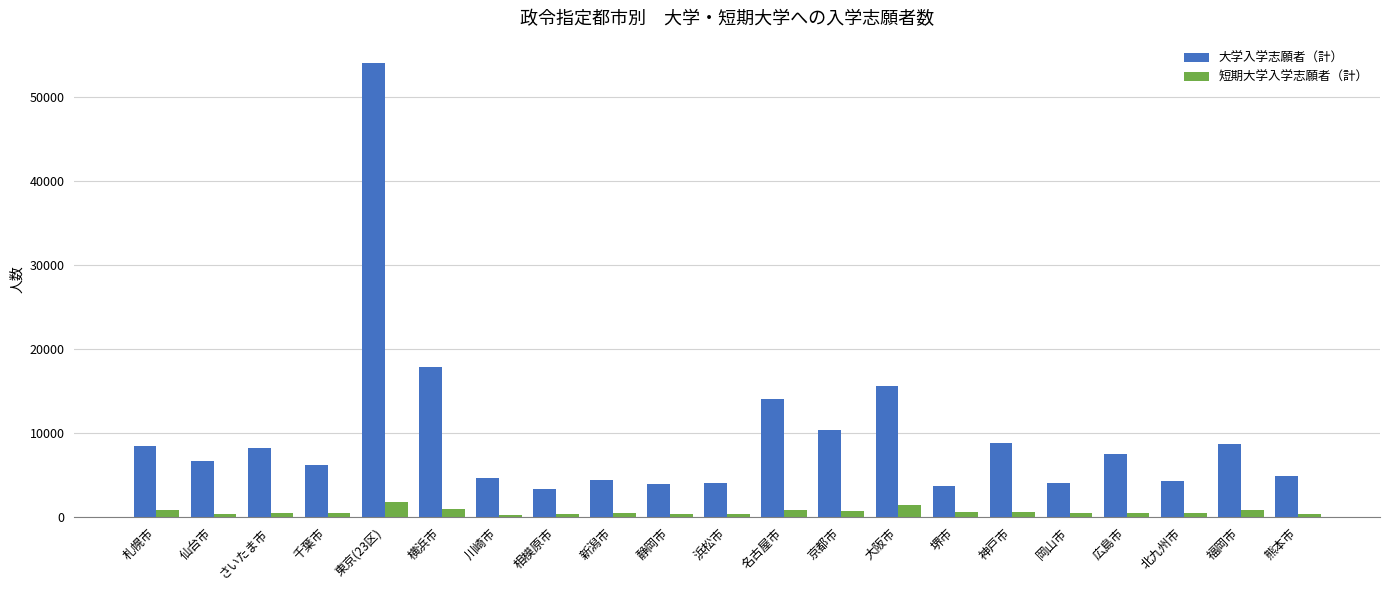

Is the value of 大学入学志願者（計） at 岡山市 greater than the value of 短期大学入学志願者（計） at 広島市?

Yes